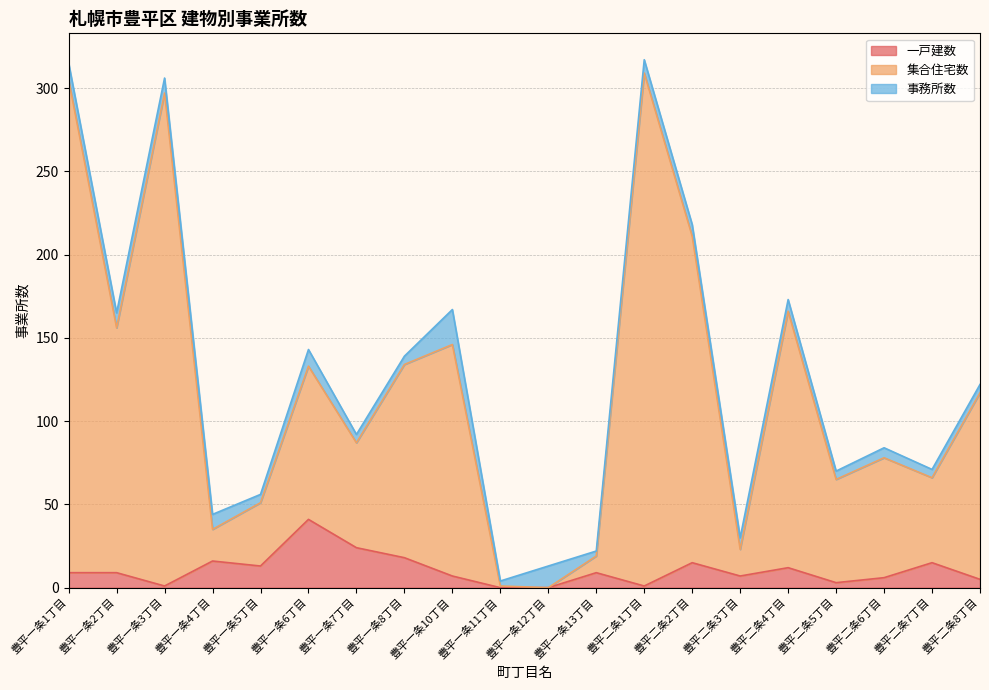

What is the difference between the highest and lowest values at 豊平一条8丁目?

116